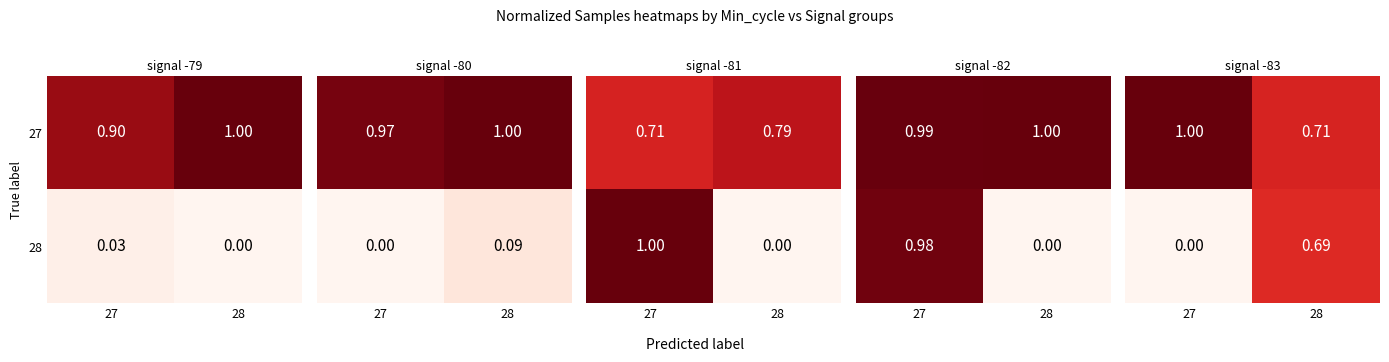

What is the maximum value for 27?

1.0